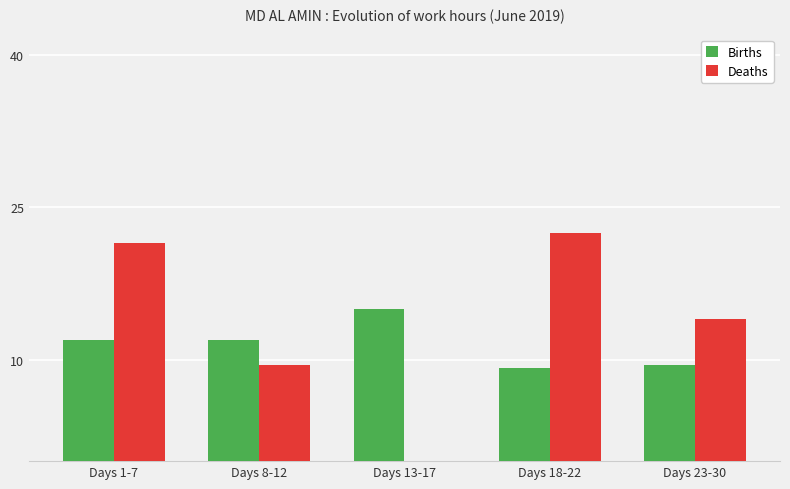

Which series has the largest range (max minus min)?

Deaths